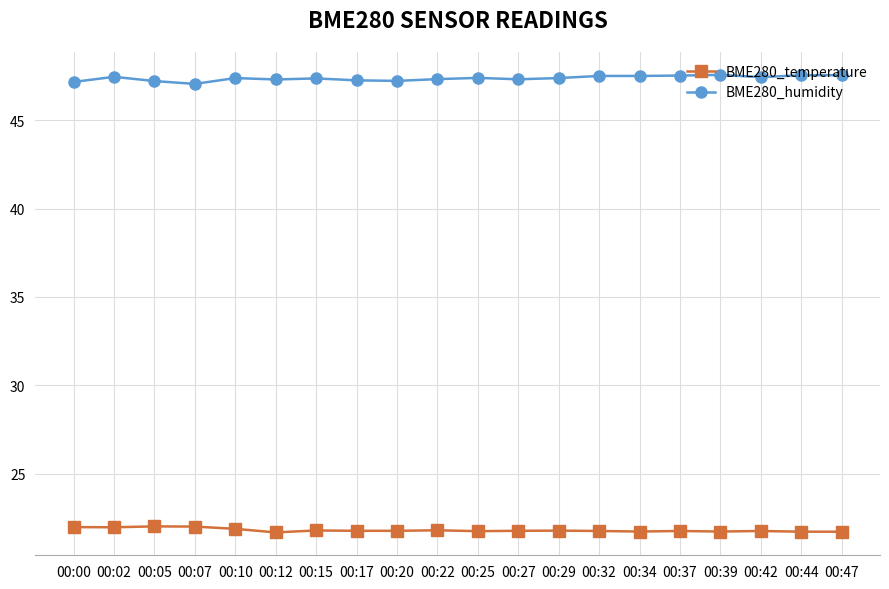

True or false: BME280_humidity and BME280_temperature intersect in this chart.

False